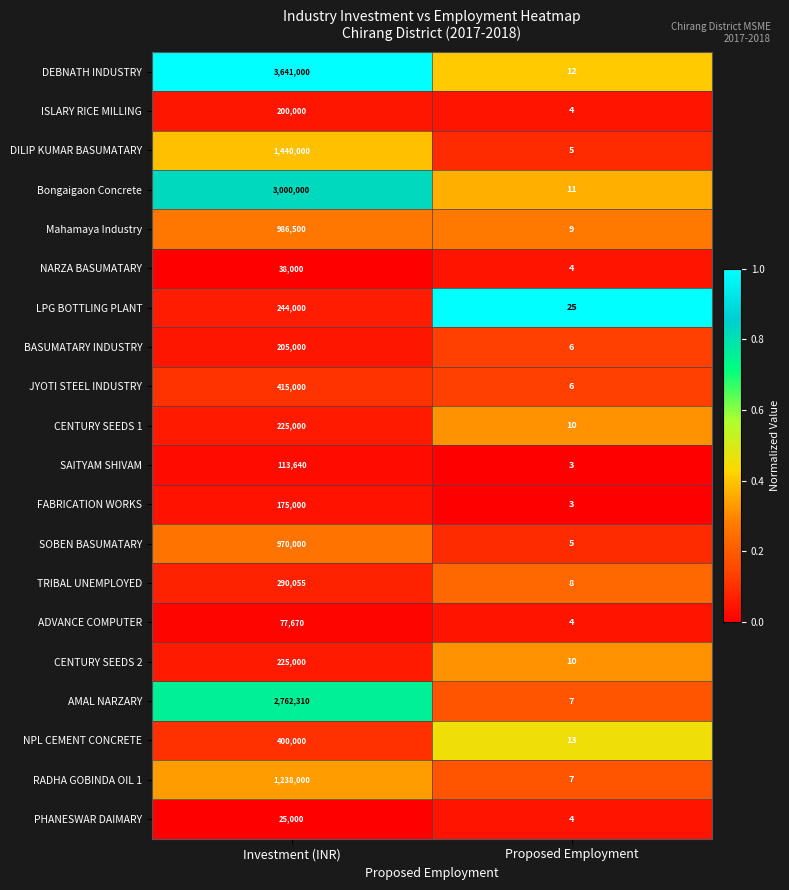

Which category has the lowest value in the TRIBAL UNEMPLOYED series?

Proposed Employment